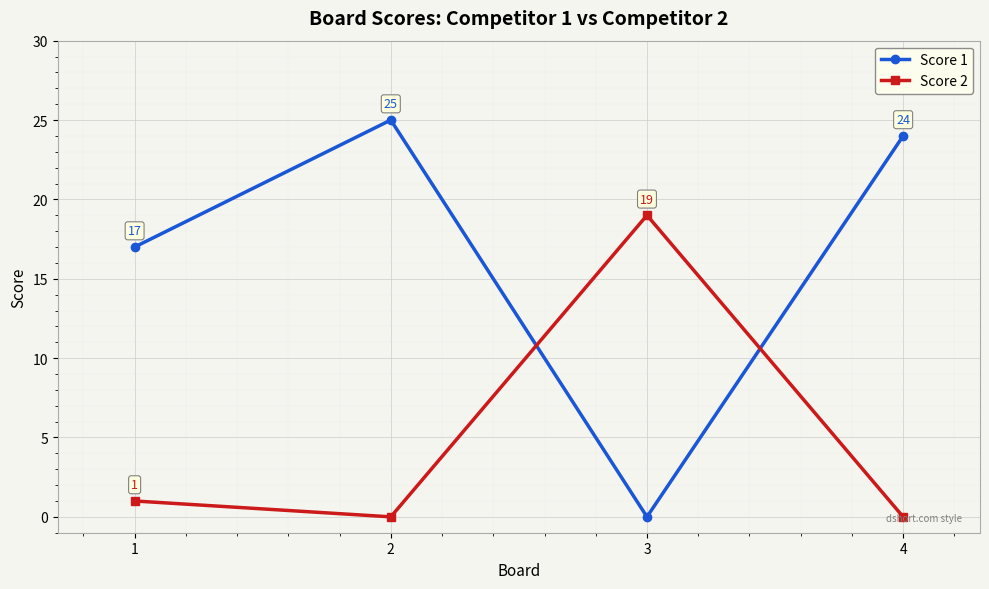

What is the total value across all series at 1?

18